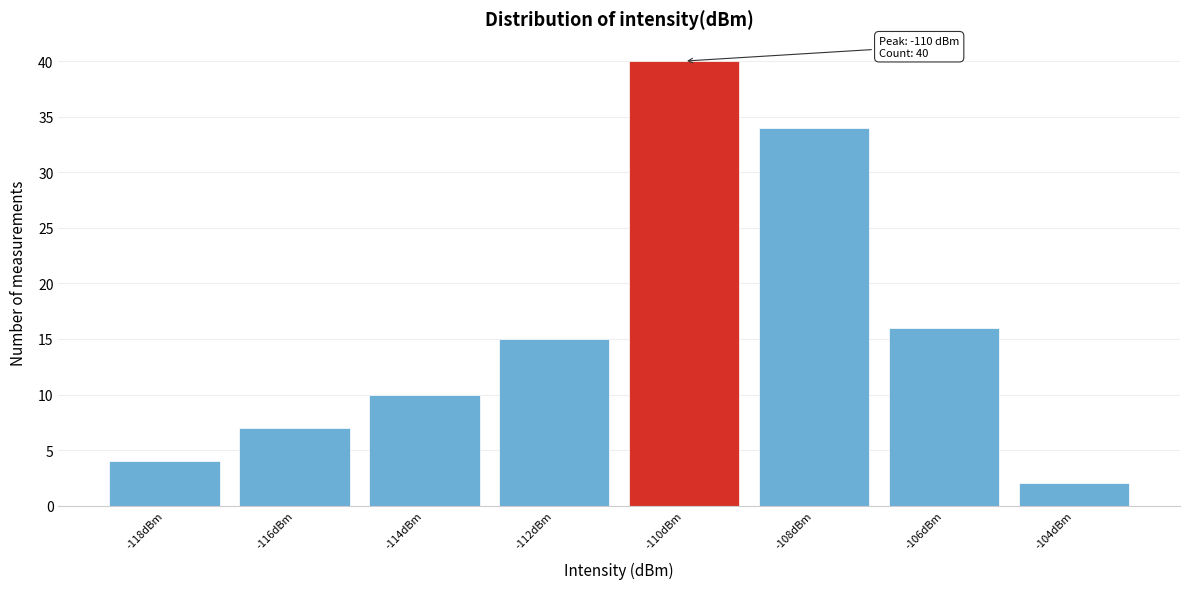

Reading left to right, list all the values displayed in this chart.

4	7	10	15	40	34	16	2